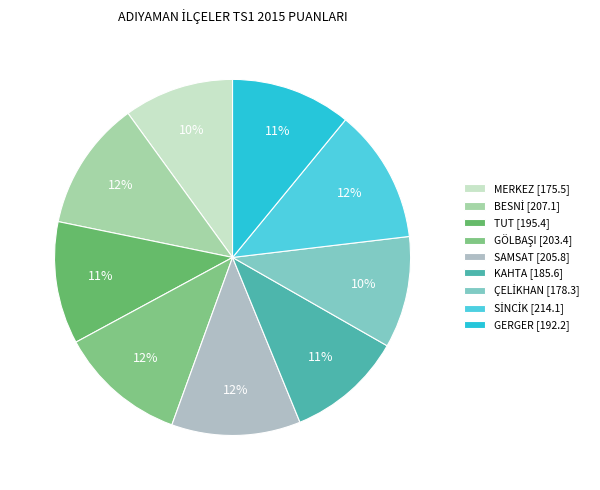

Is it true that KAHTA is 1% of the pie?

False